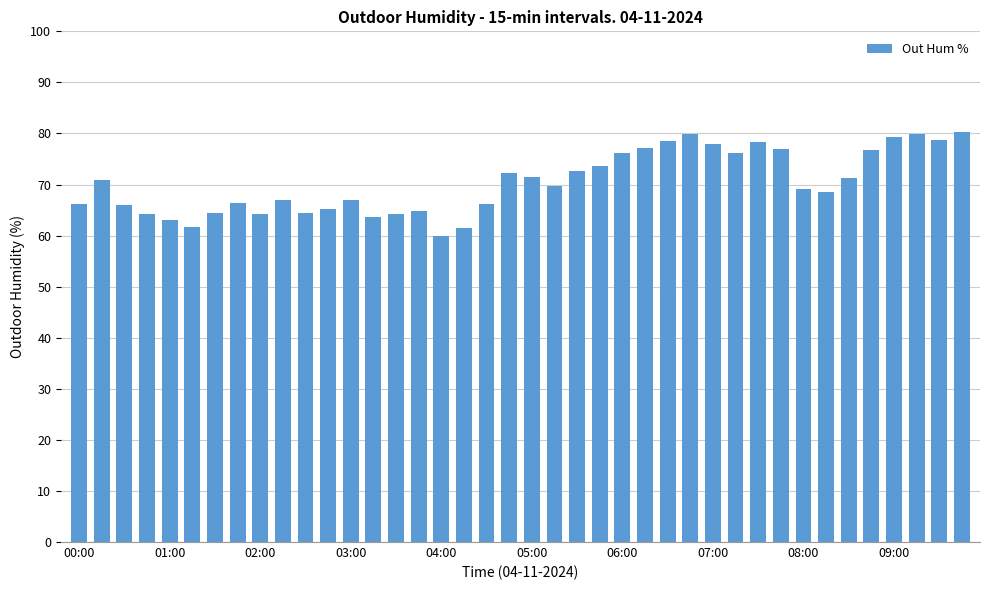

What is the smallest value displayed?

60.0